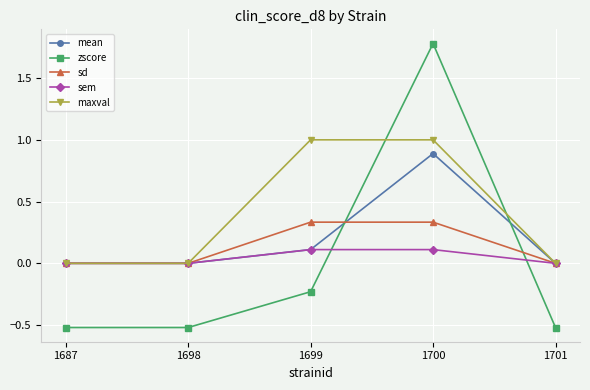

Which series has the largest total across all categories?

maxval